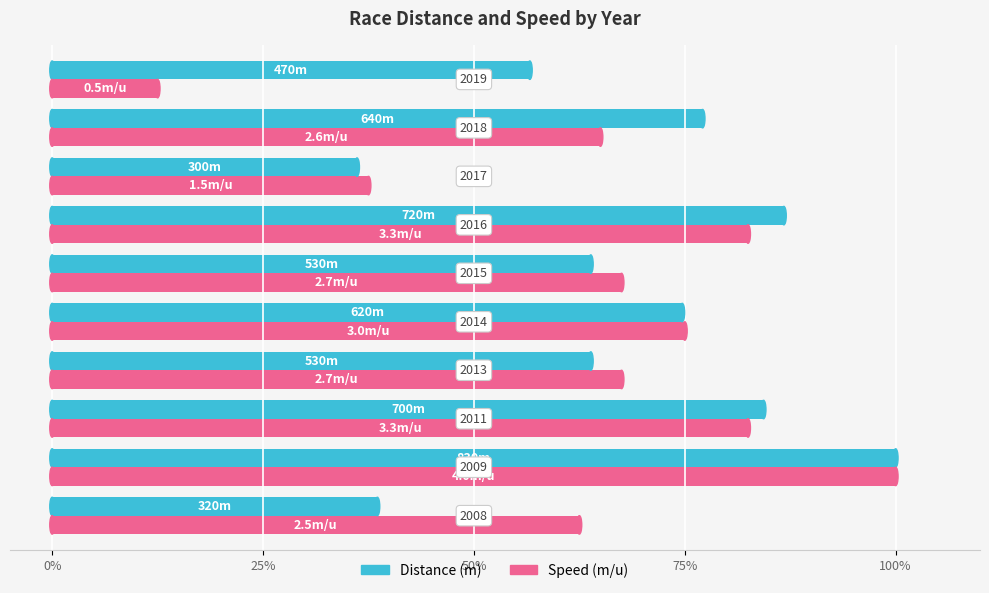

What are all the series names shown in the legend?

Distance (m), Speed (m/u)